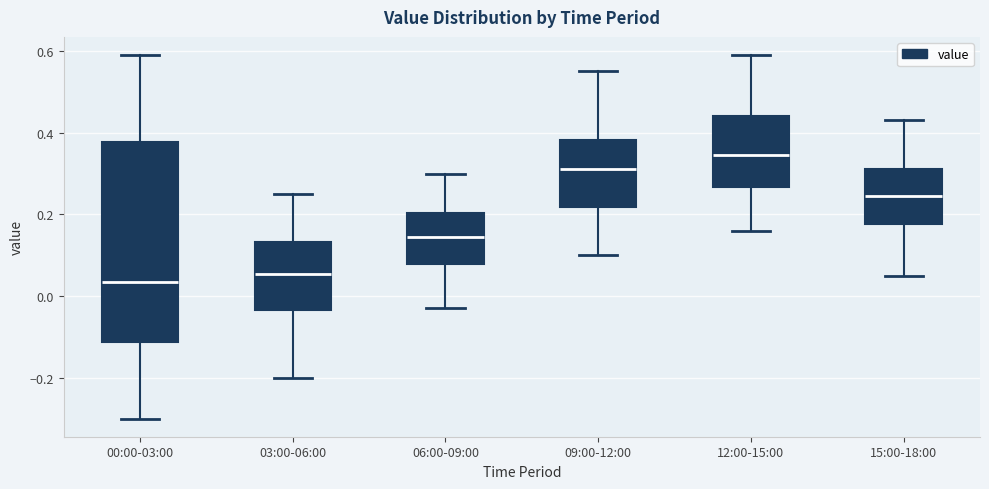

Reading left to right, transcribe this box plot: for each box, give where its median line is, the range the box spans, and where its two whiskers end, as read against the y-axis. The values are not printed on the chart, so give them approximately, as read against the axis.

00:00-03:00: median 0.04, box -0.12 to 0.38, whiskers -0.30 to 0.60
03:00-06:00: median 0.06, box -0.04 to 0.14, whiskers -0.20 to 0.26
06:00-09:00: median 0.14, box 0.08 to 0.20, whiskers -0.02 to 0.30
09:00-12:00: median 0.32, box 0.22 to 0.38, whiskers 0.10 to 0.56
12:00-15:00: median 0.34, box 0.26 to 0.44, whiskers 0.16 to 0.60
15:00-18:00: median 0.24, box 0.18 to 0.32, whiskers 0.06 to 0.44